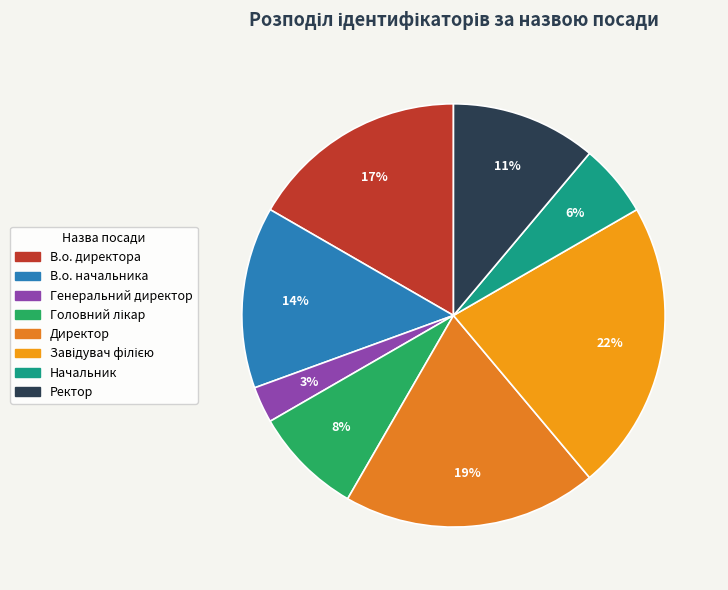

What percentage is the В.о. директора slice, to the nearest percent?

17%